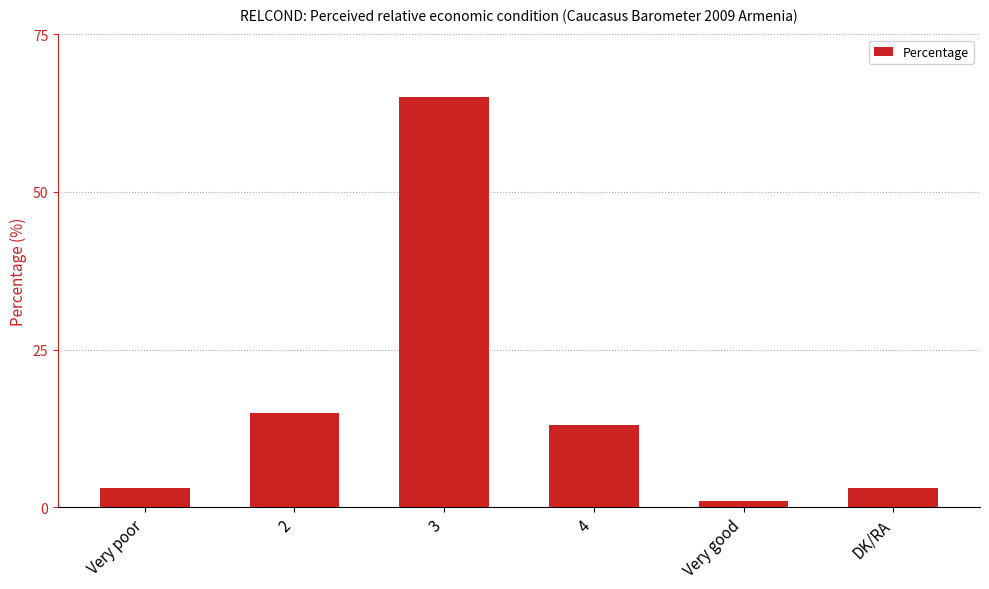

What is the greatest value displayed?

65